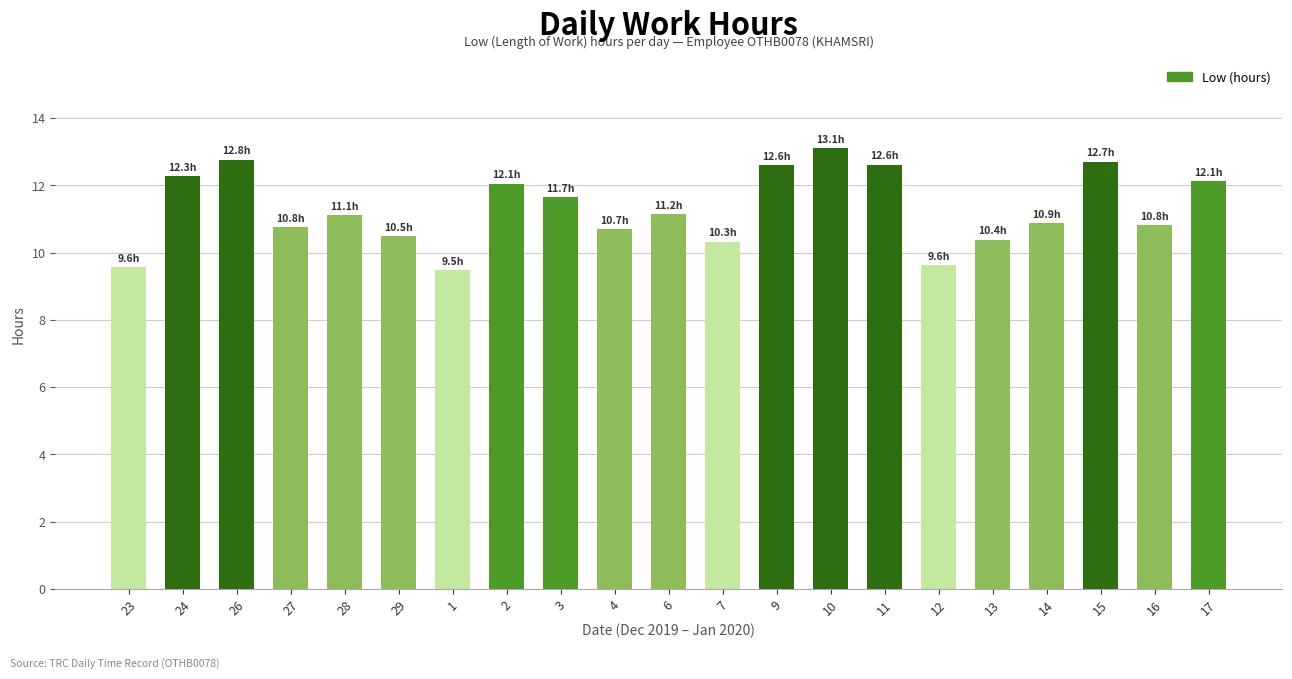

The value at 28 is 11.1. True or false?

True